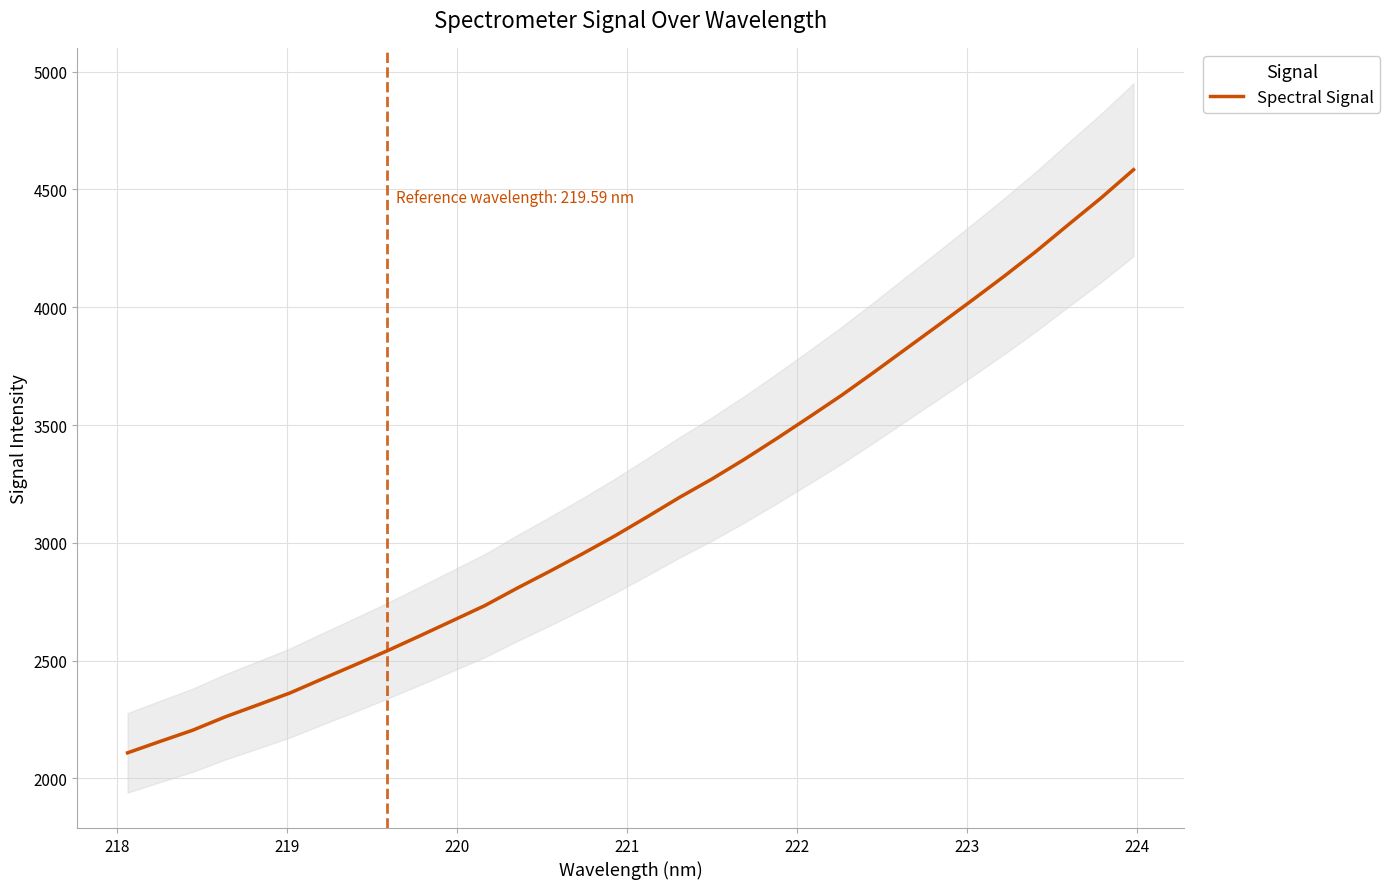

What is the lowest value of the Spectral Signal series?

2108.7